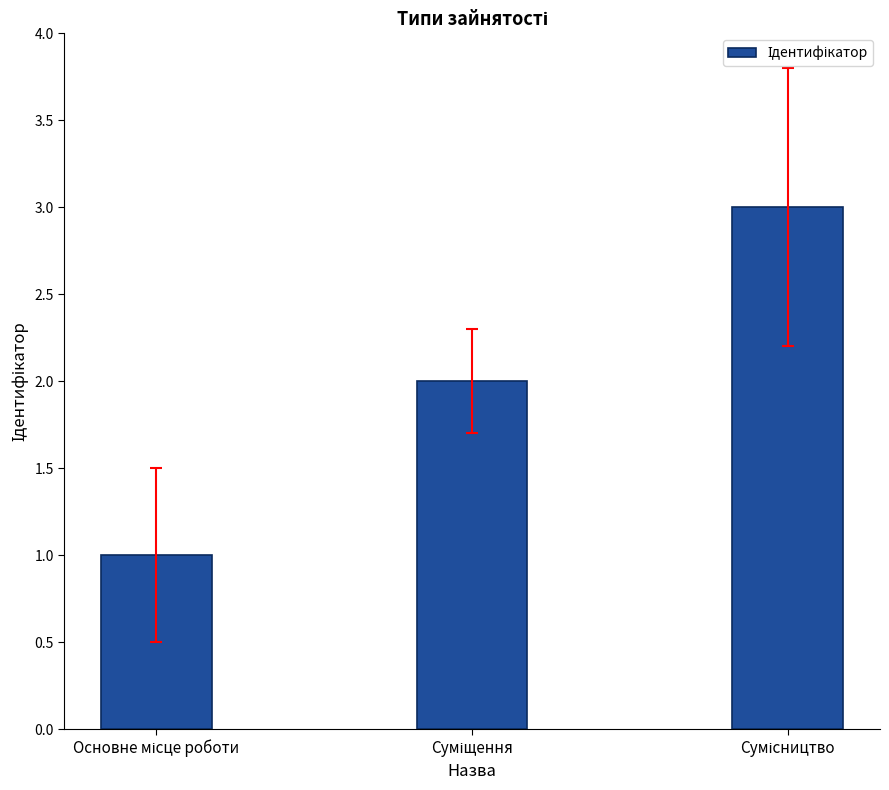

What is the sum of all values?

6